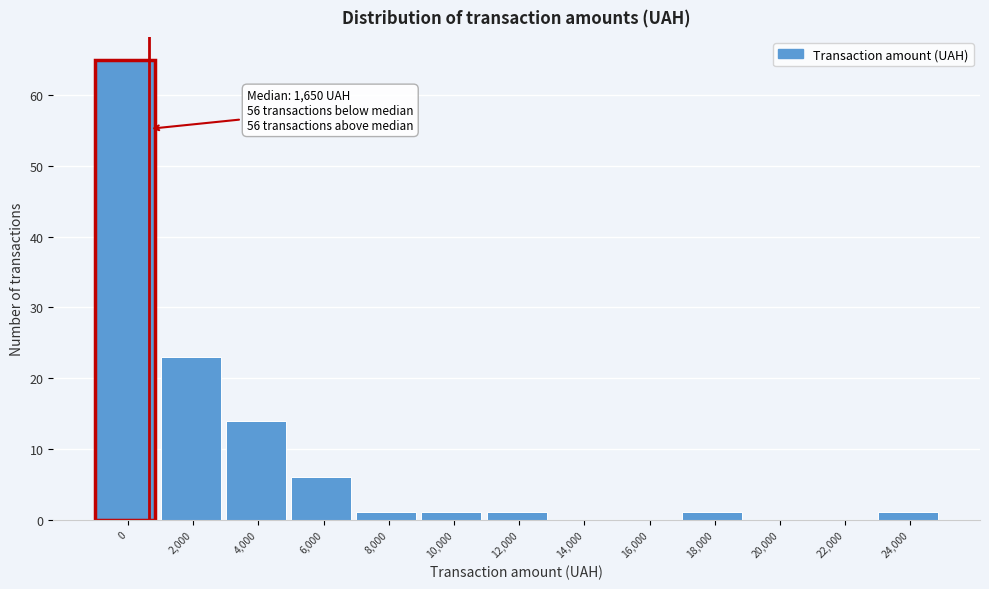

Reading right to left, what are all the values shown in this chart?

24,000=1	22,000=0	20,000=0	18,000=1	16,000=0	14,000=0	12,000=1	10,000=1	8,000=1	6,000=6	4,000=14	2,000=23	0=65